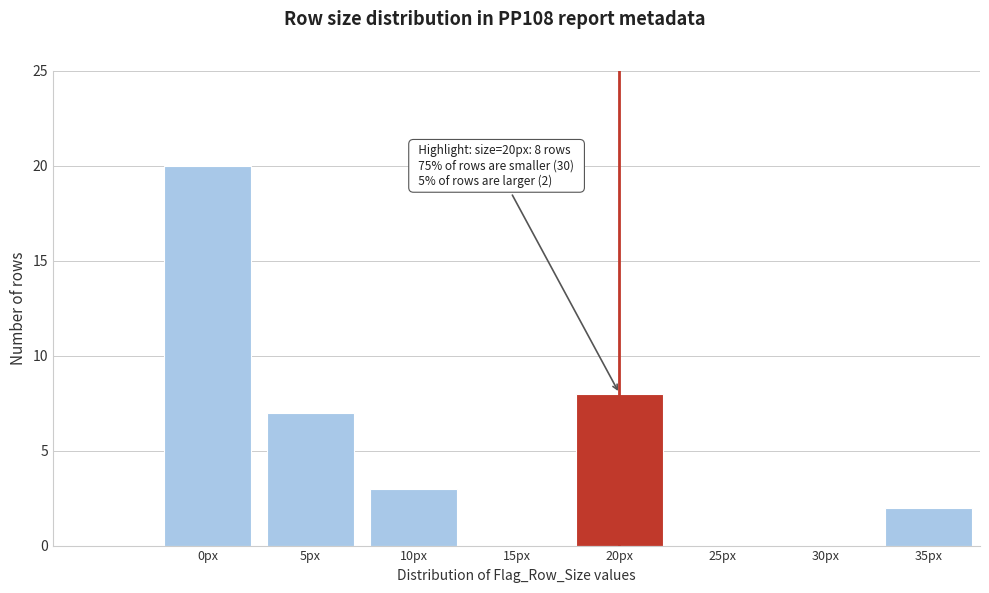

Reading right to left, transcribe all the data shown in this chart.

35px=2	30px=0	25px=0	20px=8	15px=0	10px=3	5px=7	0px=20